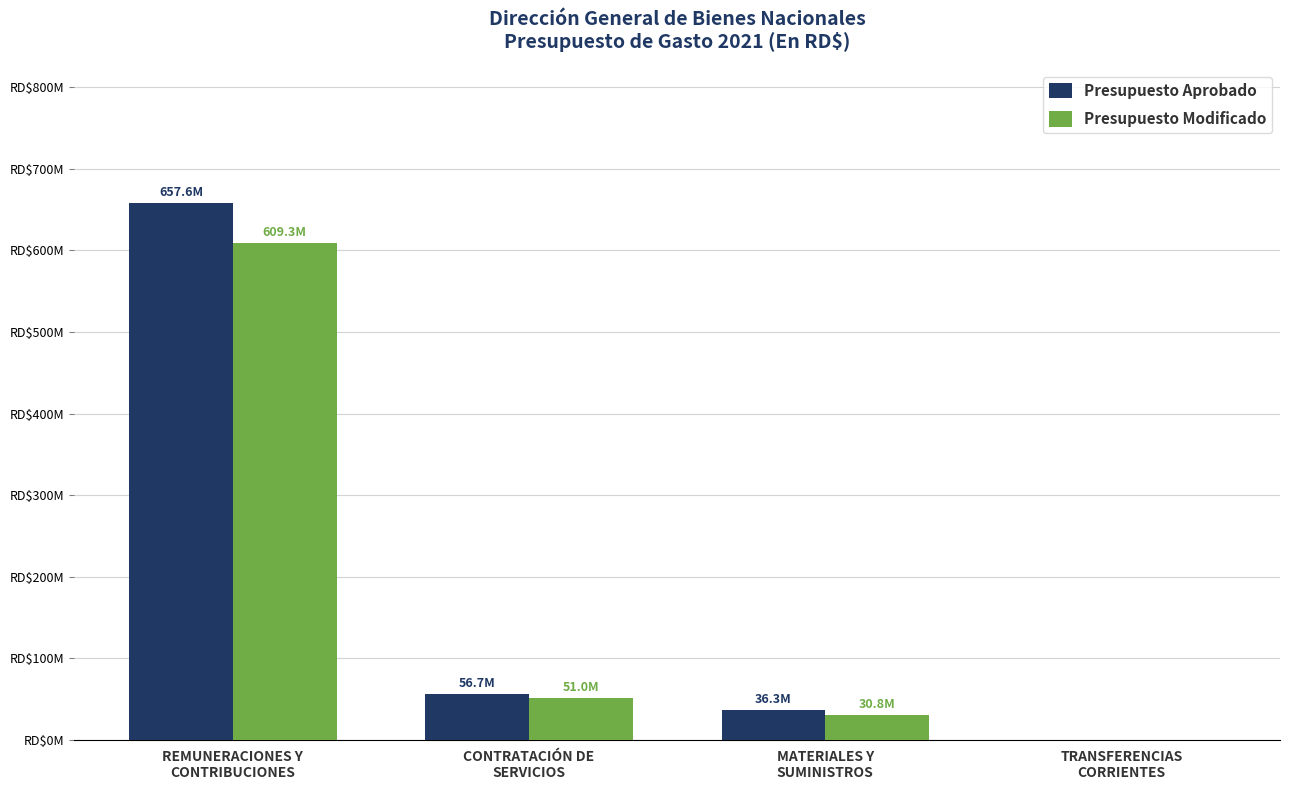

Where does the Presupuesto Aprobado series first go above 56703200?

REMUNERACIONES Y
CONTRIBUCIONES